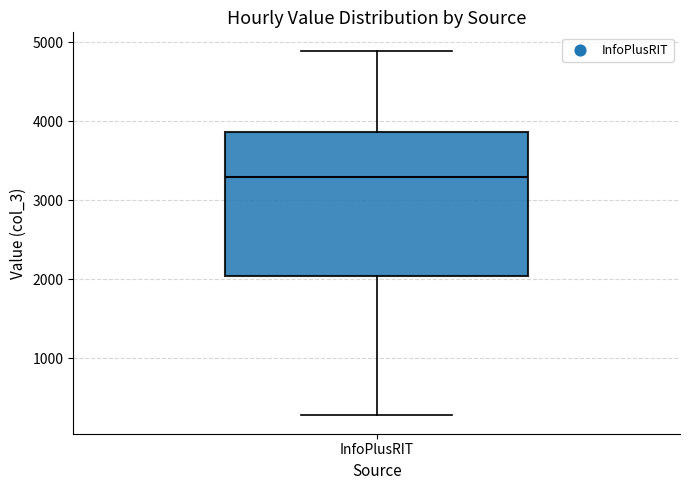

Where is the lower edge of the box for InfoPlusRIT on the y-axis? The values are not printed on the chart, so give them approximately, as read against the axis.

2000